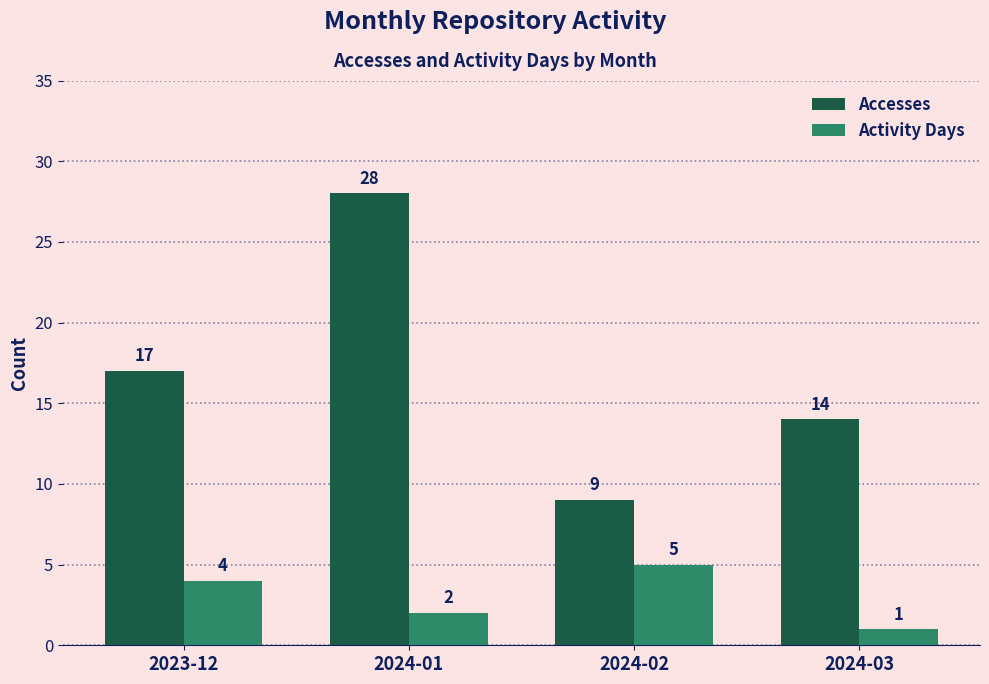

Which category has the highest value in the Accesses series?

2024-01